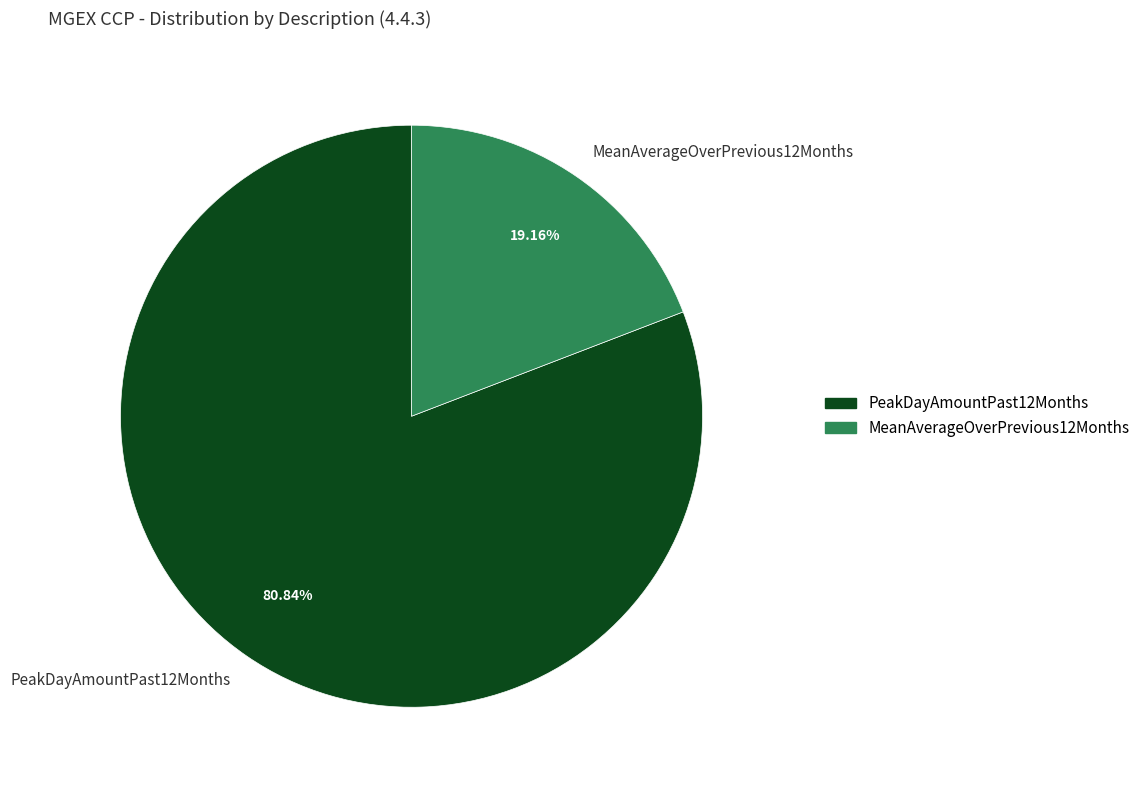

What is the largest slice in the pie chart?

PeakDayAmountPast12Months